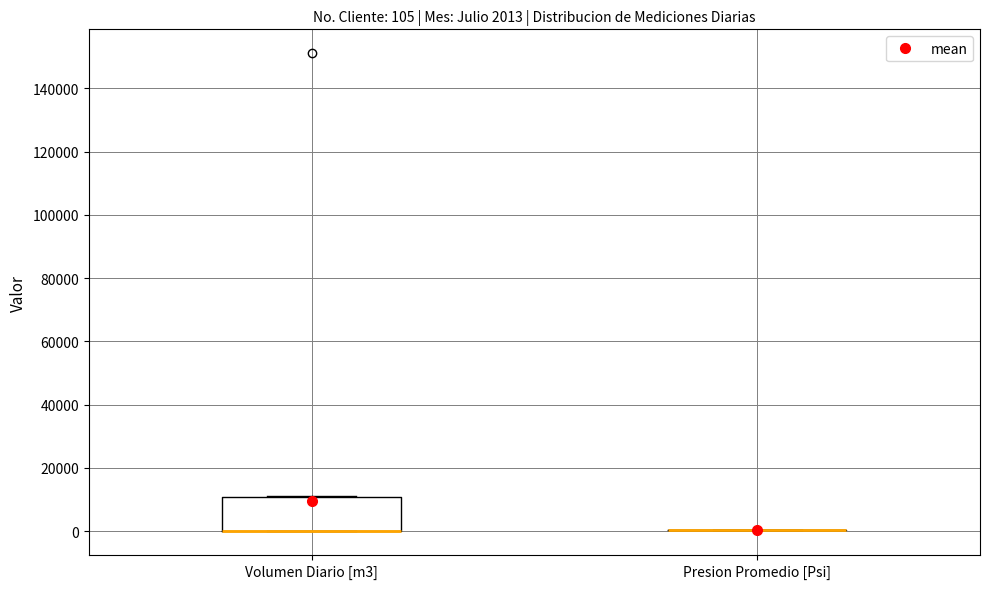

Which box is the tallest, from its lower edge to its upper edge?

Volumen Diario [m3]